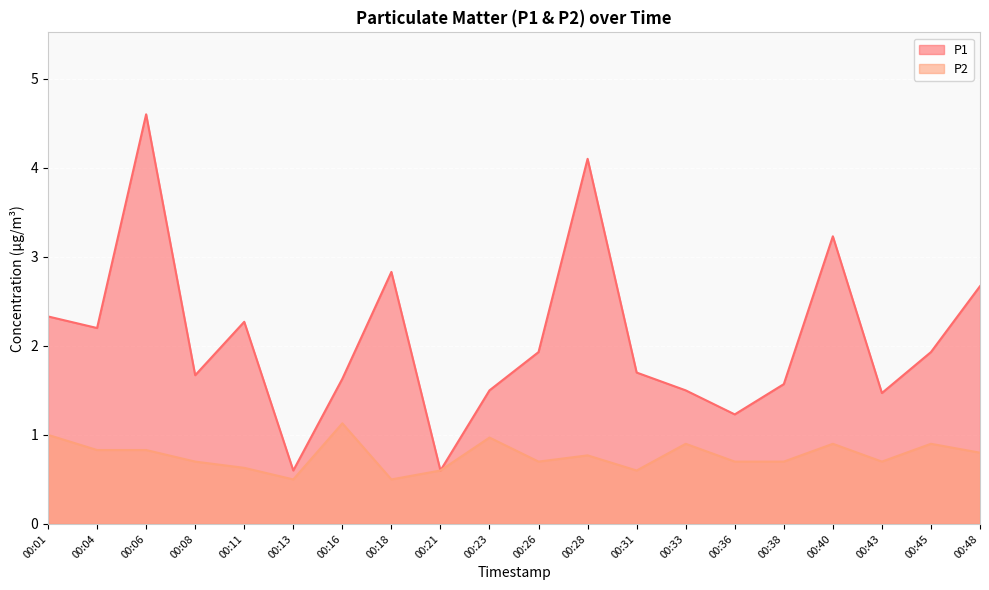

The value of P2 at 00:40 is 0.9. True or false?

True